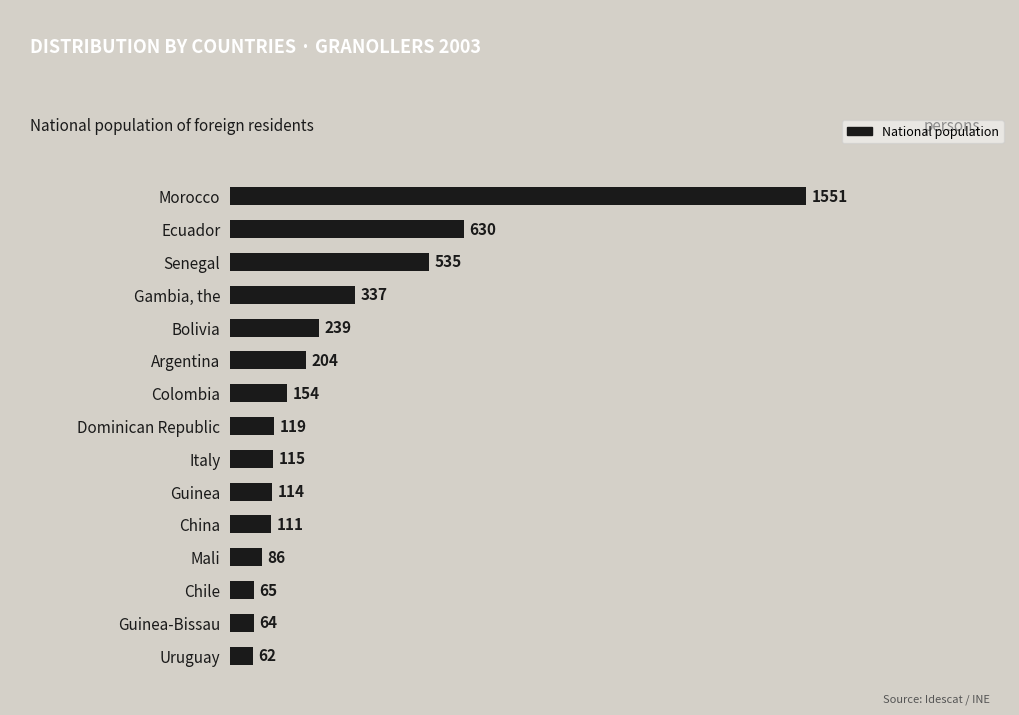

What is the label of the 8th bar from the top?

Dominican Republic